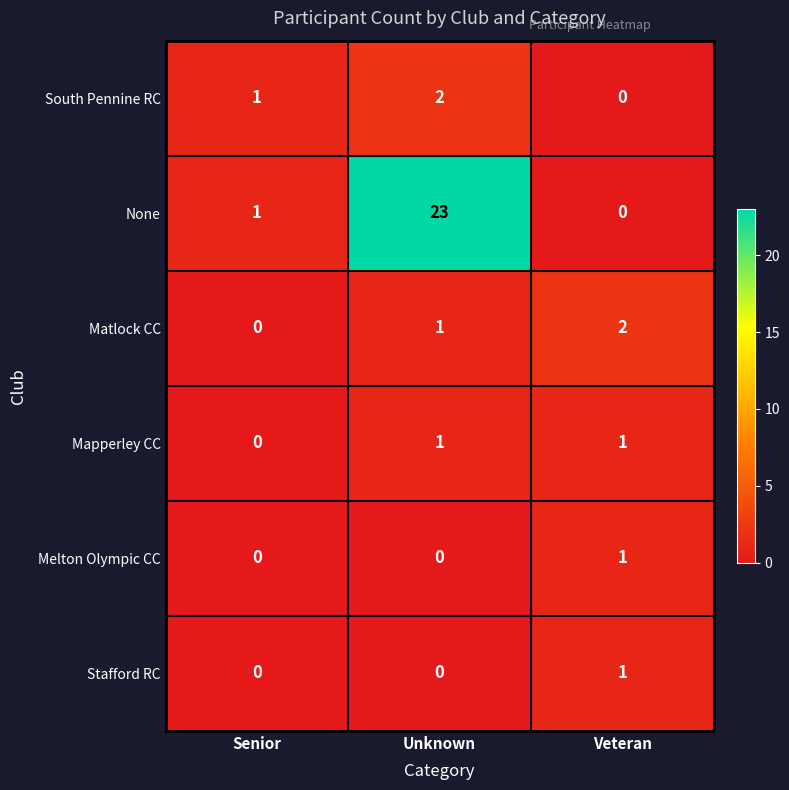

Which series has the largest total across all categories?

None